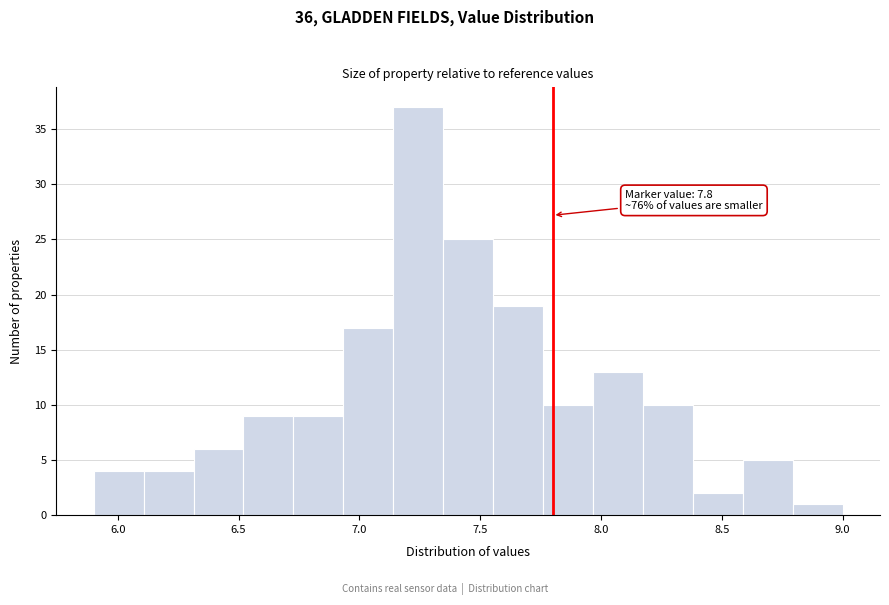

Over which range of the x-axis is the bar tallest?

7.15 to 7.35